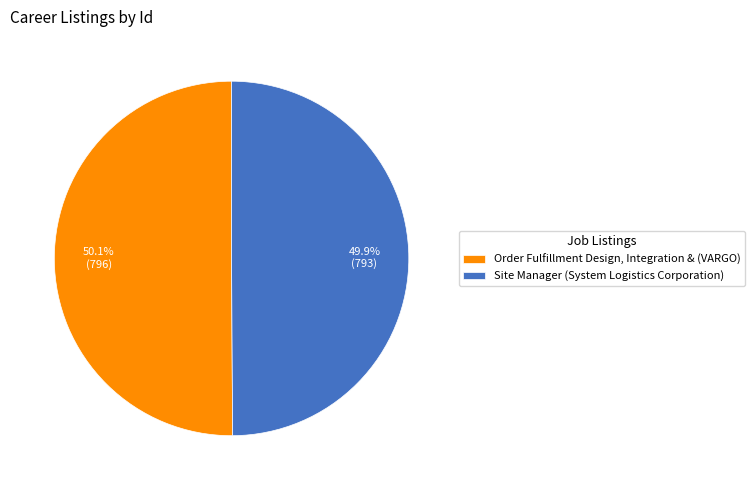

Count the number of slices in the pie.

2